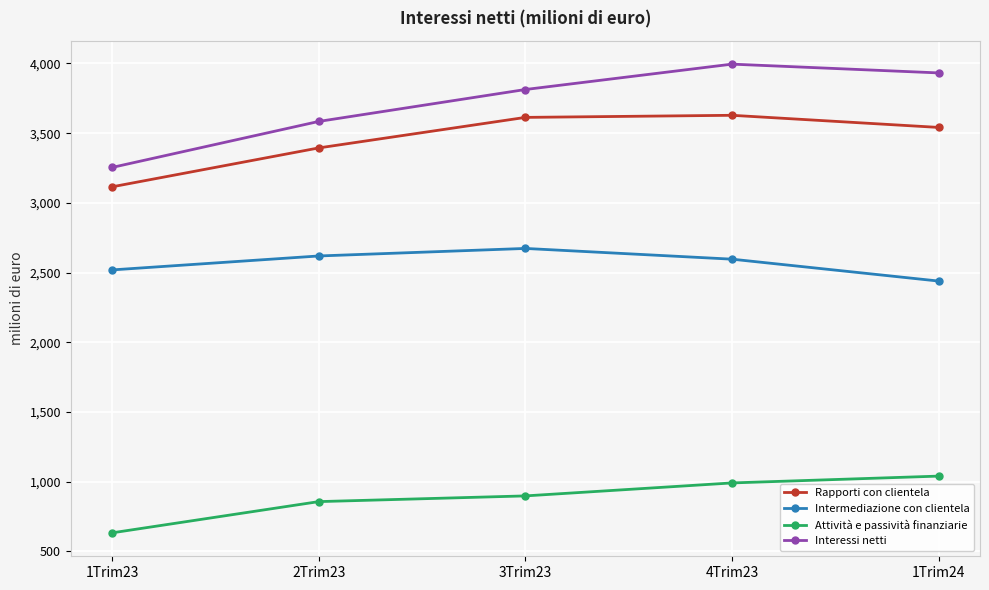

What position from the left is 3Trim23?

3